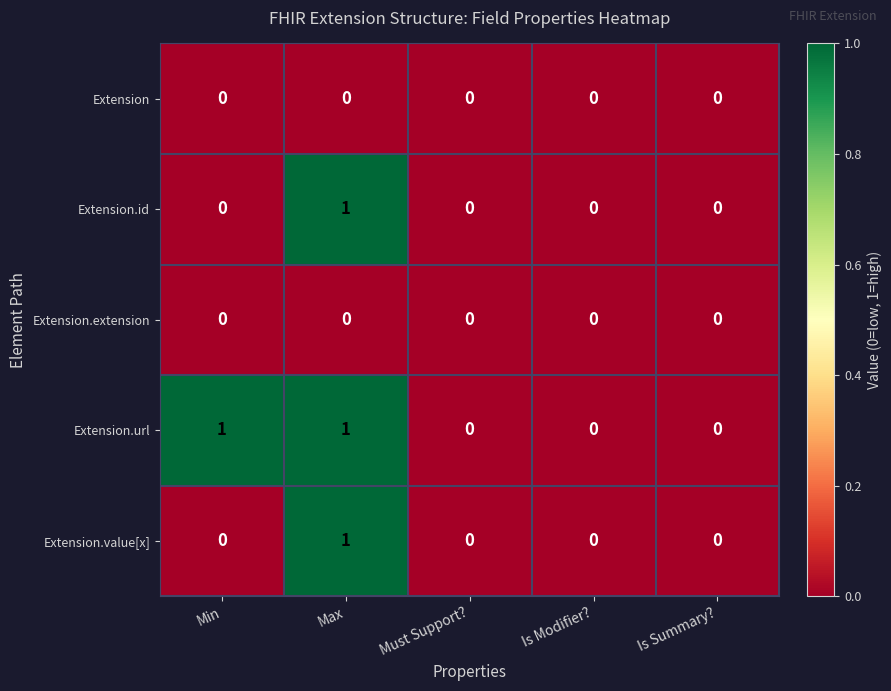

Reading left to right, what are all the values shown in this chart?

Extension: Min=0	Max=0	Must Support?=0	Is Modifier?=0	Is Summary?=0
Extension.id: Min=0	Max=1	Must Support?=0	Is Modifier?=0	Is Summary?=0
Extension.extension: Min=0	Max=0	Must Support?=0	Is Modifier?=0	Is Summary?=0
Extension.url: Min=1	Max=1	Must Support?=0	Is Modifier?=0	Is Summary?=0
Extension.value[x]: Min=0	Max=1	Must Support?=0	Is Modifier?=0	Is Summary?=0